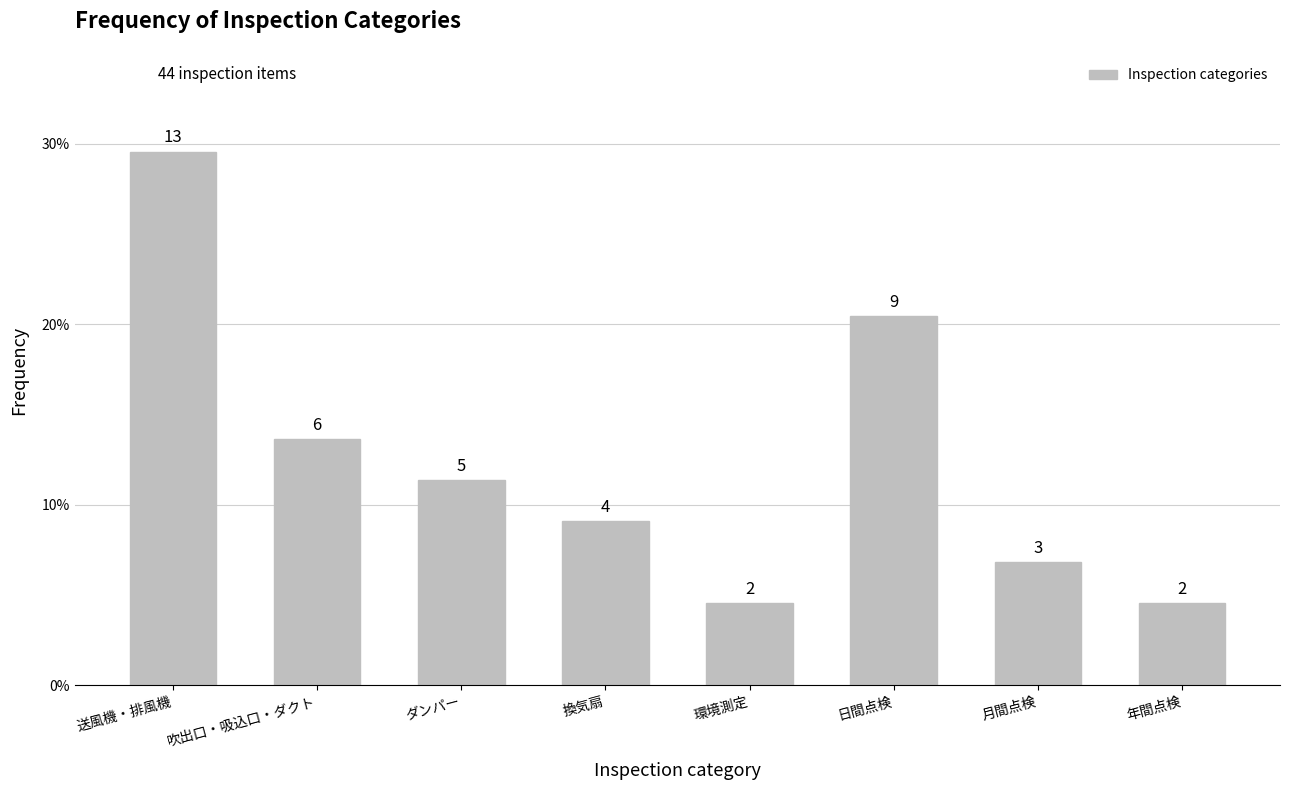

Does the chart contain any negative values?

No